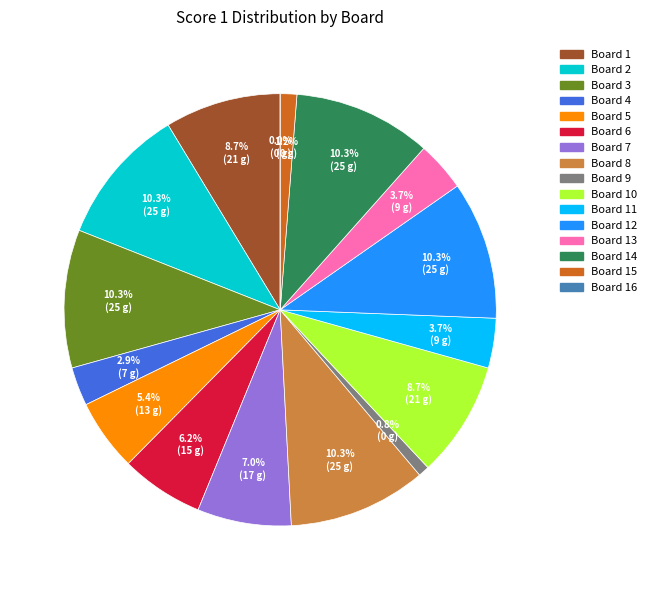

The Board 16 slice represents 1% of the pie. True or false?

False